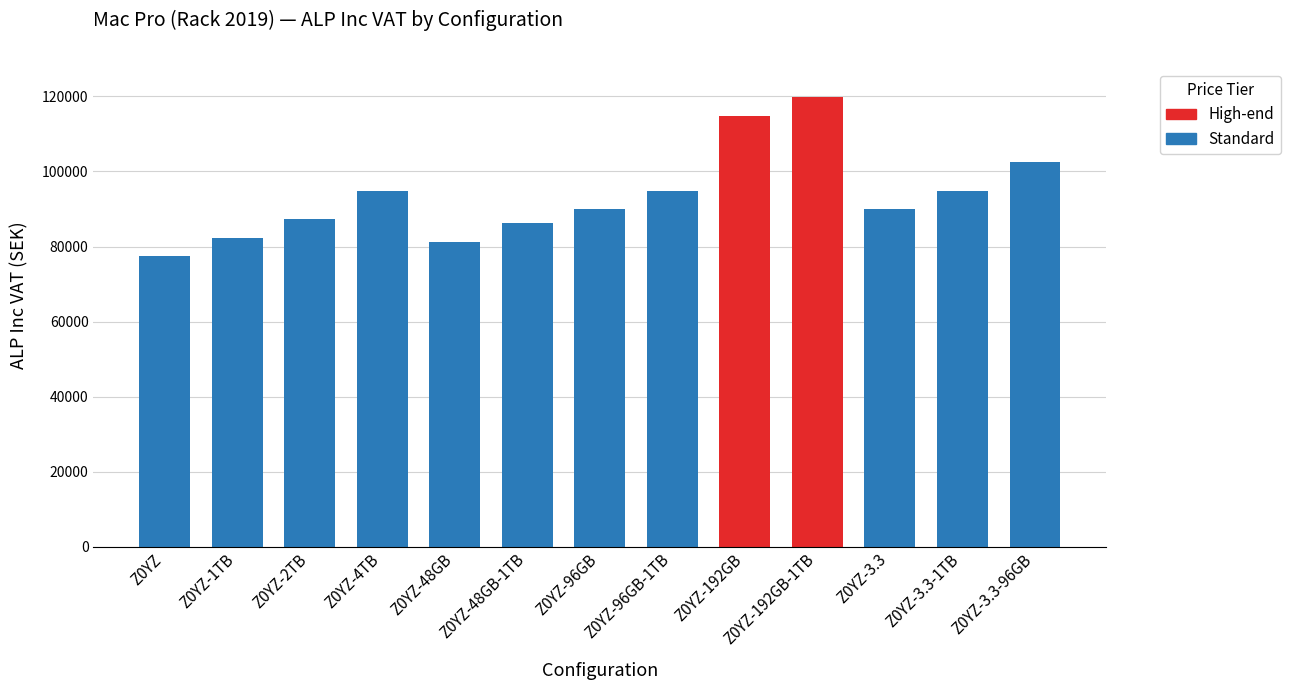

What is the value of the 4th bar from the left?

94888